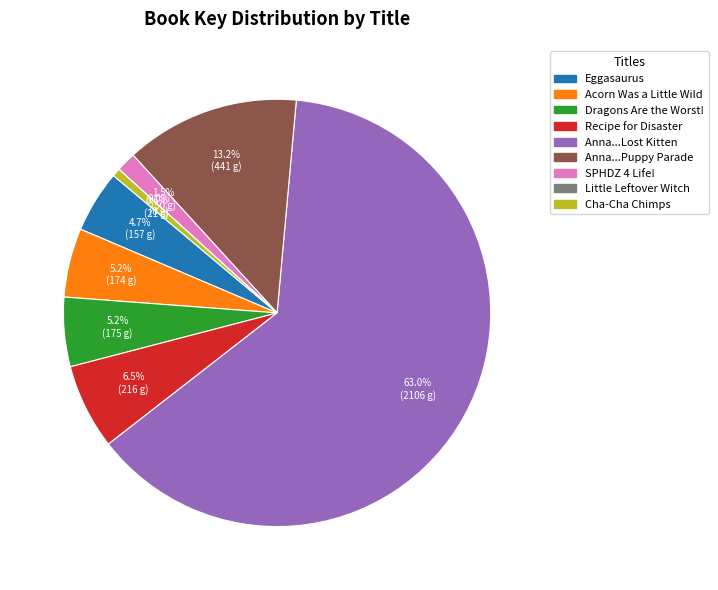

Does any single category account for the majority?

Yes